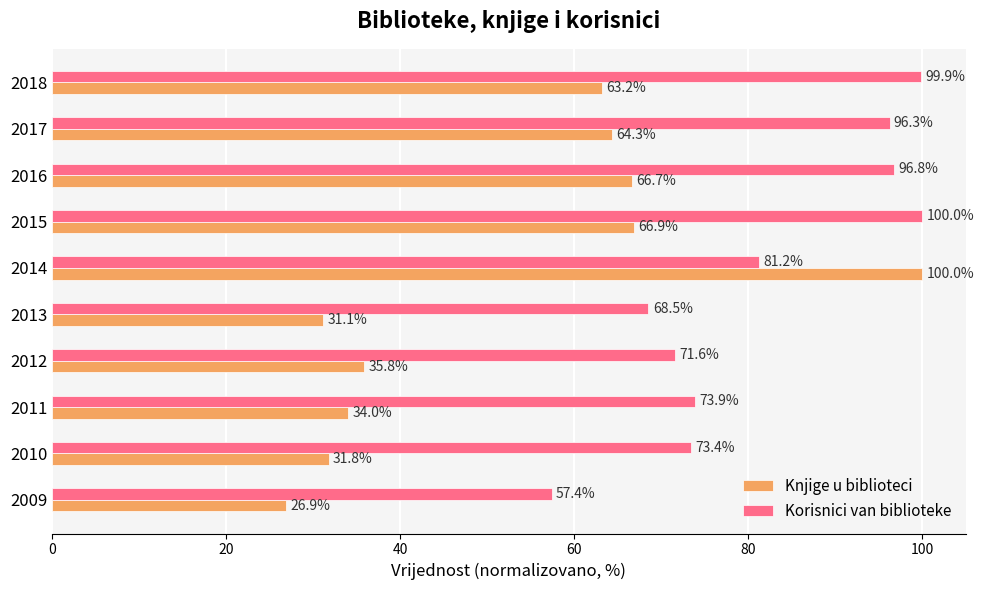

What is the sum of all Knjige u biblioteci values?

520.7